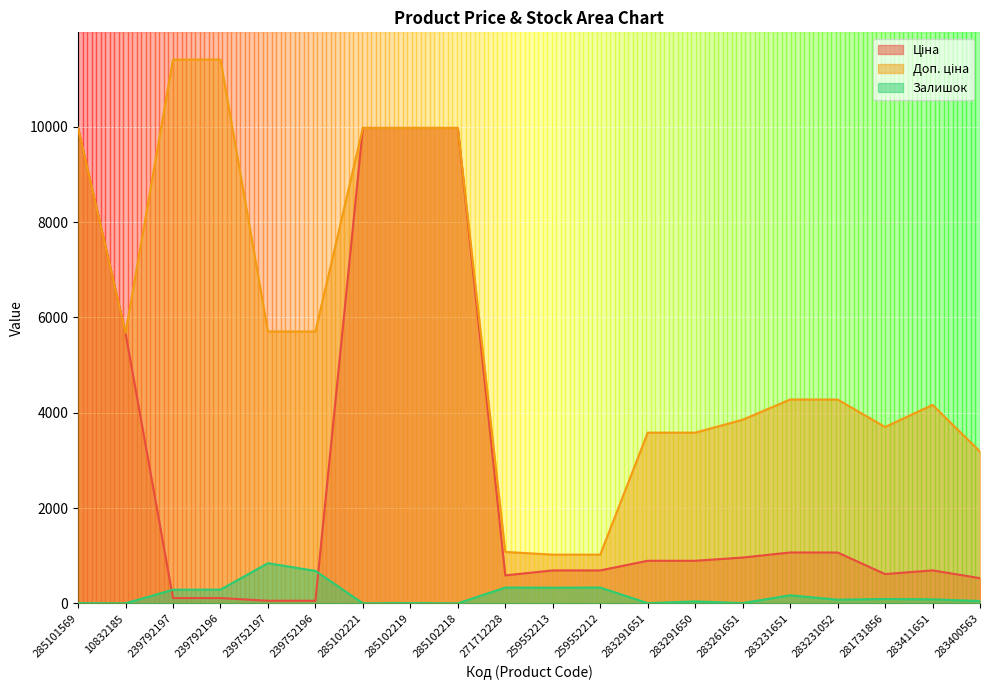

The value of Залишок at 283291651 is 3.8. True or false?

False